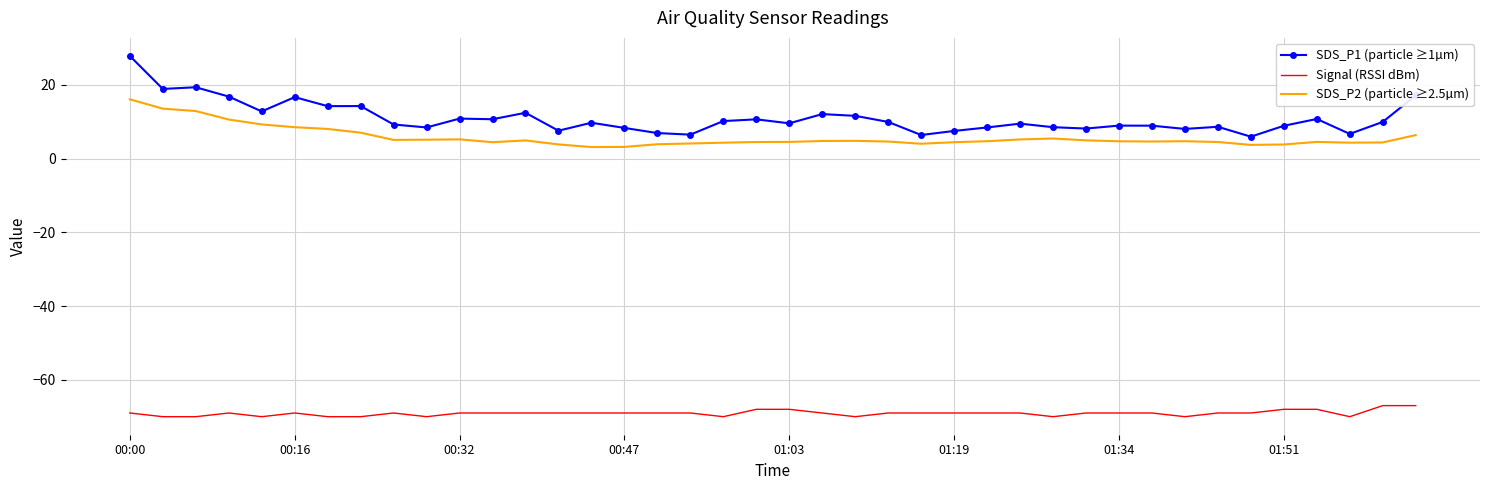

Which series has the largest total across all categories?

SDS_P1 (particle ≥1µm)